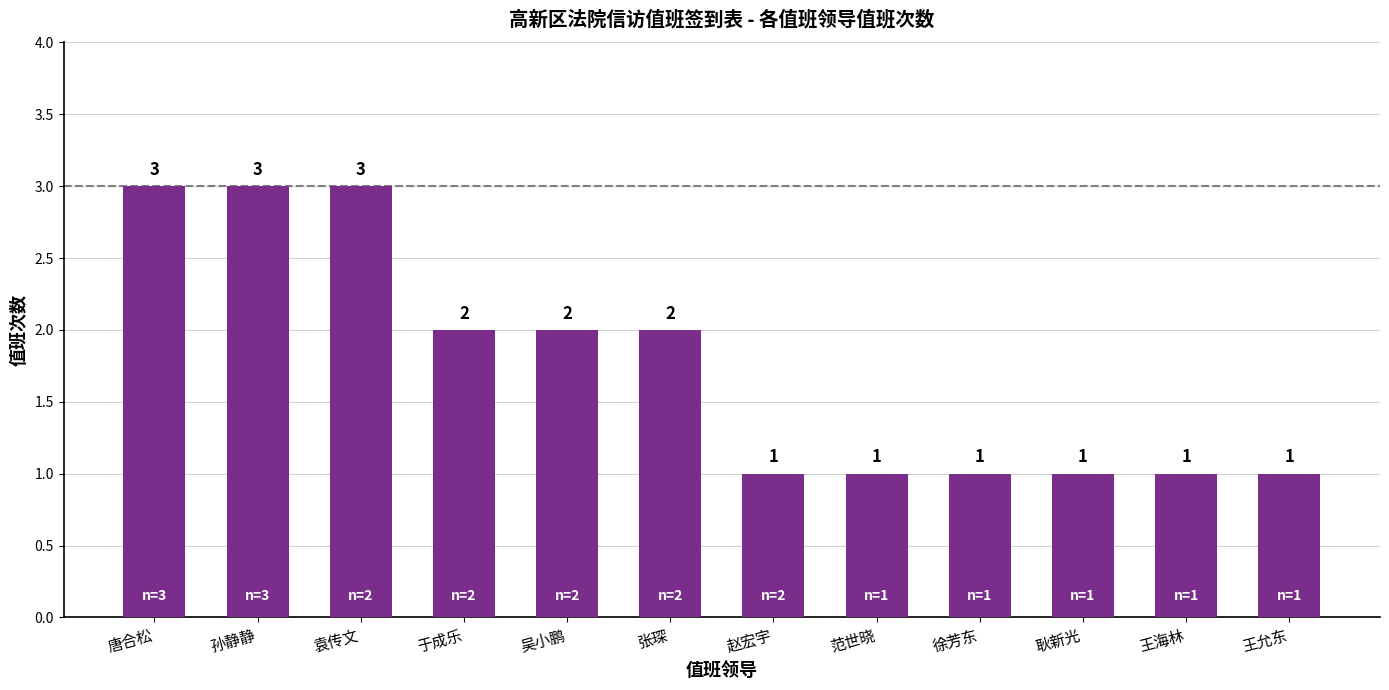

Is it true that the value at 袁传文 is 5?

False